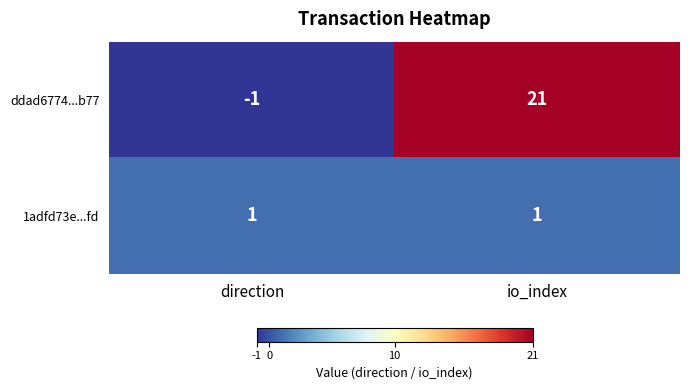

Where is ddad6774...b77 nearest to the value 10?

direction